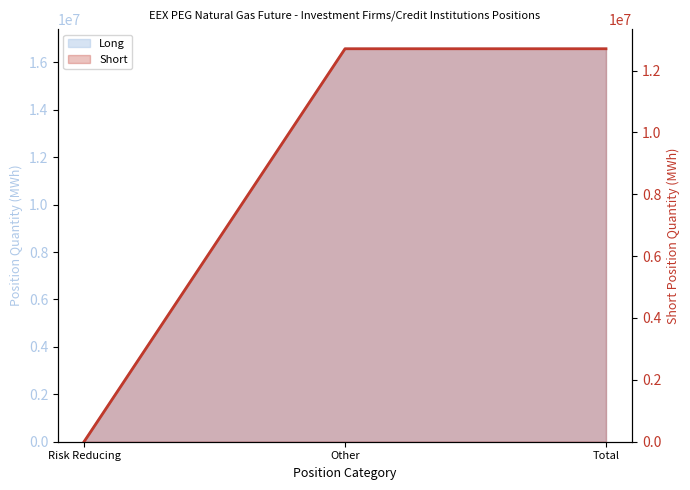

True or false: Short has a value of 16576271 at Other.

True